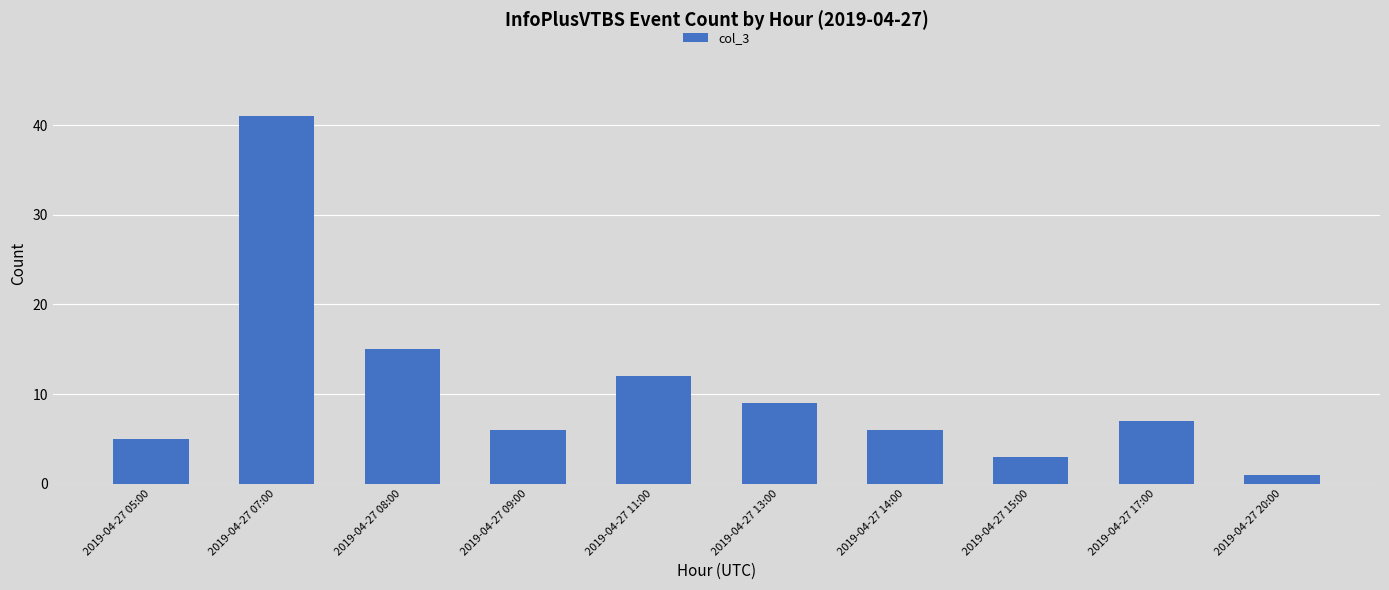

What value does the data have at 2019-04-27 13:00, to the nearest 10?

10